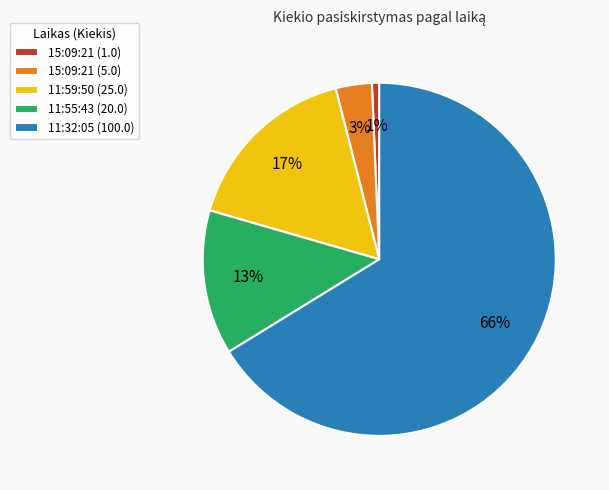

Count the number of slices in the pie.

5